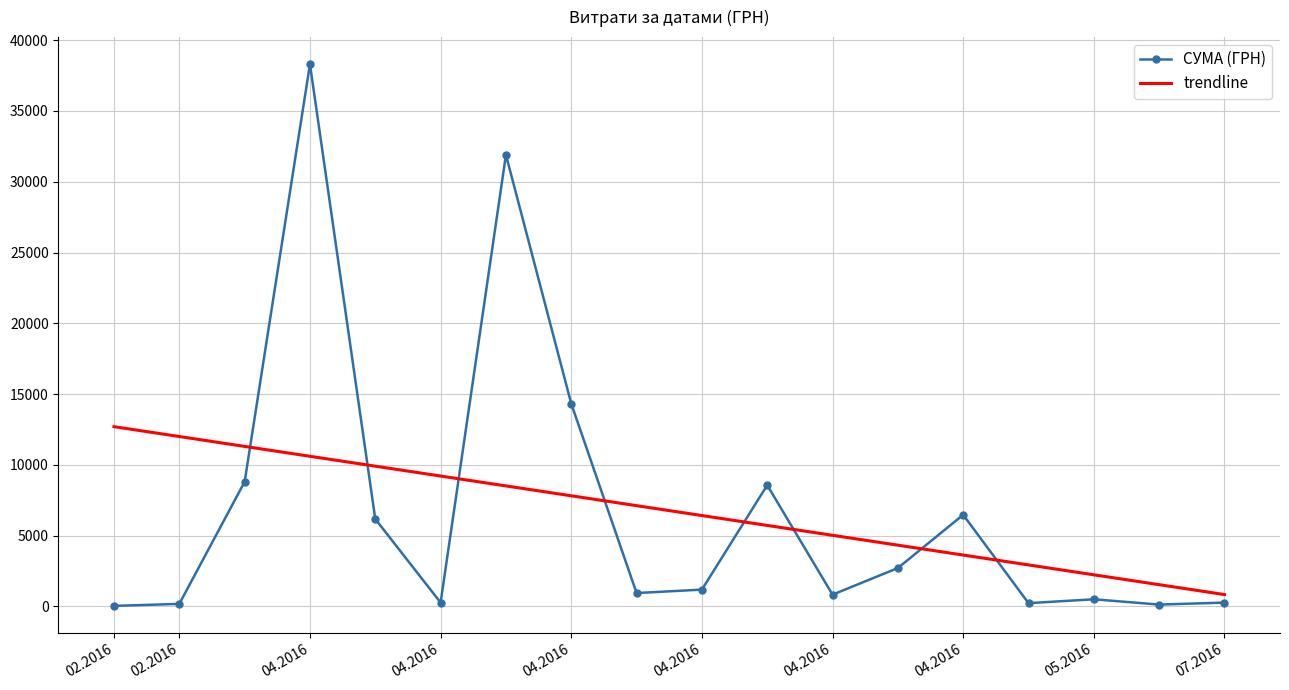

List the series in order of their peak value, highest first.

СУМА (ГРН), trendline